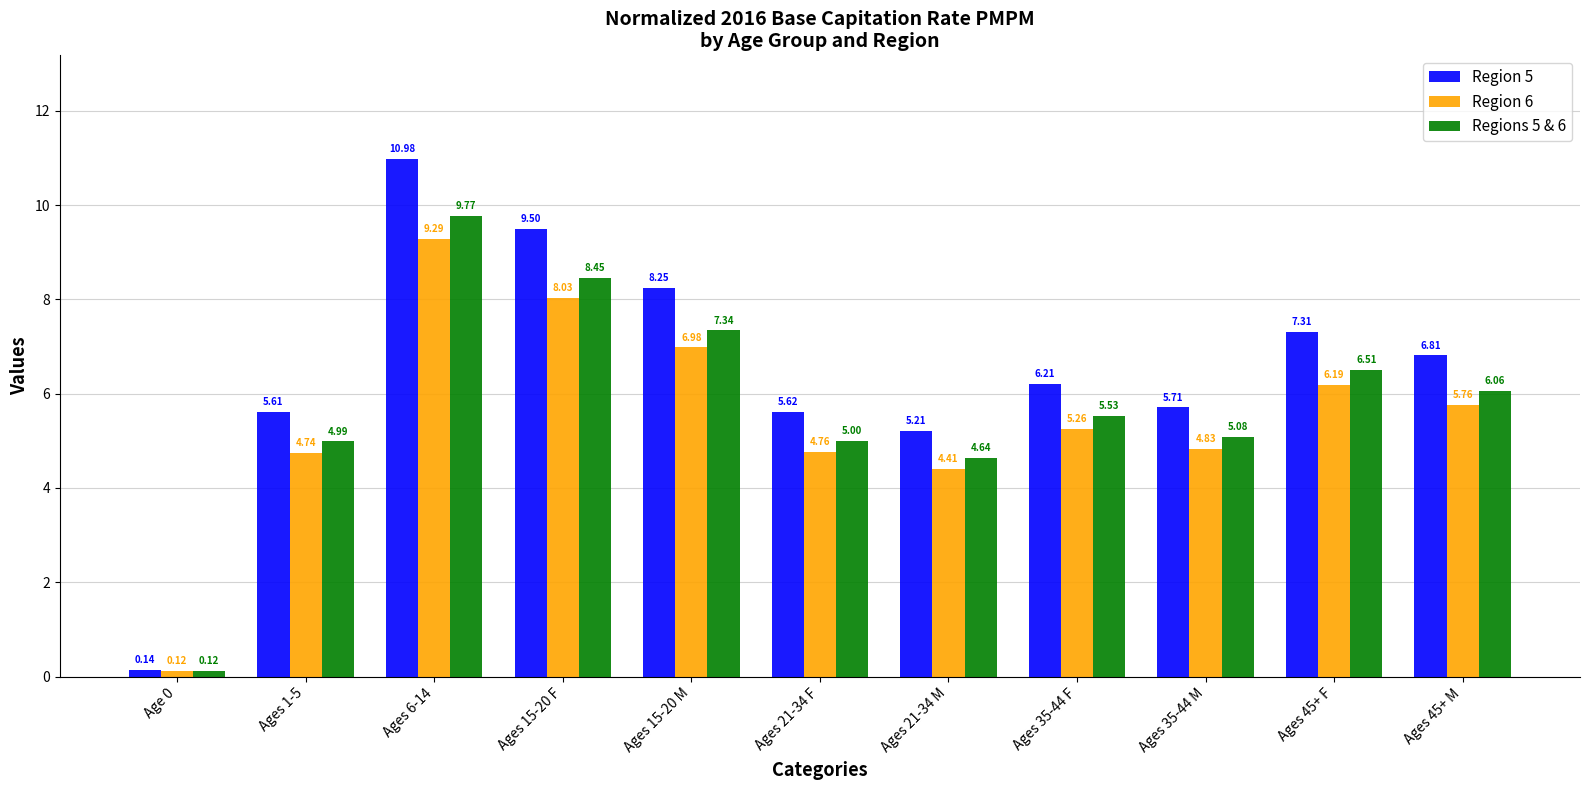

How many groups of bars are there?

11